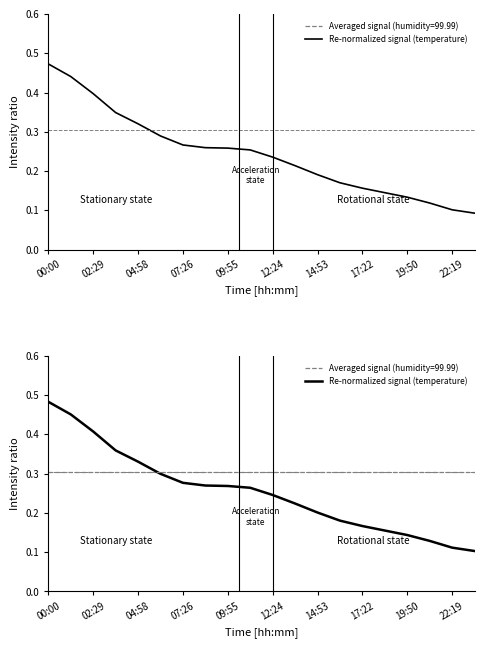

What is the difference between the maximum and minimum values?

0.4